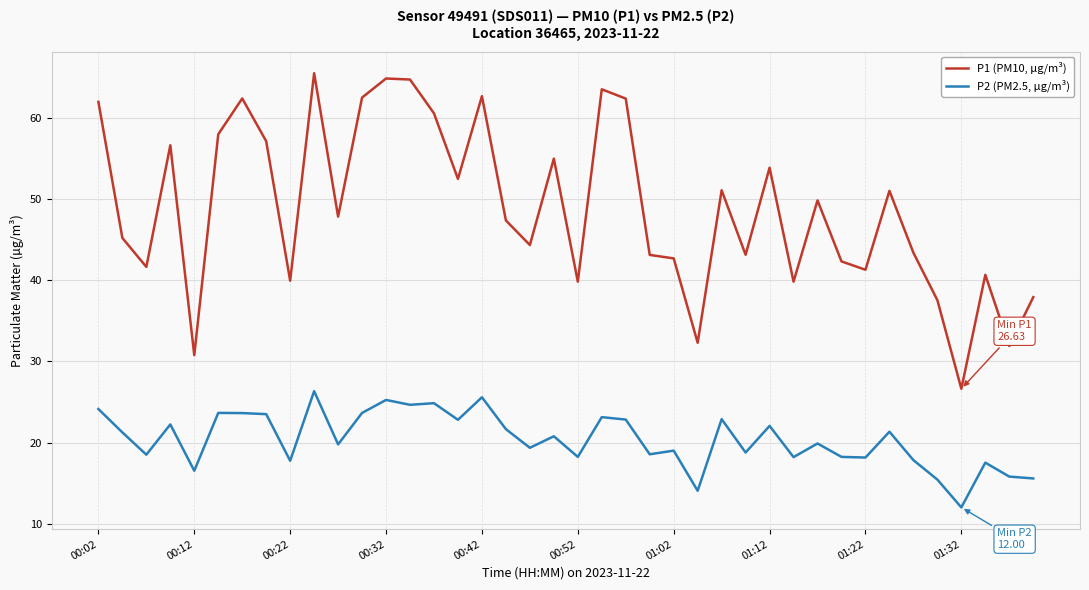

Rank the series by their average value, from lowest to highest.

P2 (PM2.5, µg/m³), P1 (PM10, µg/m³)